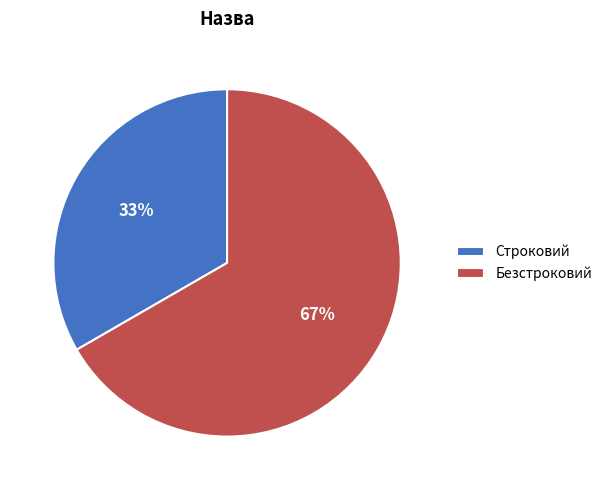

To the nearest percent, what is the average slice percentage?

50%